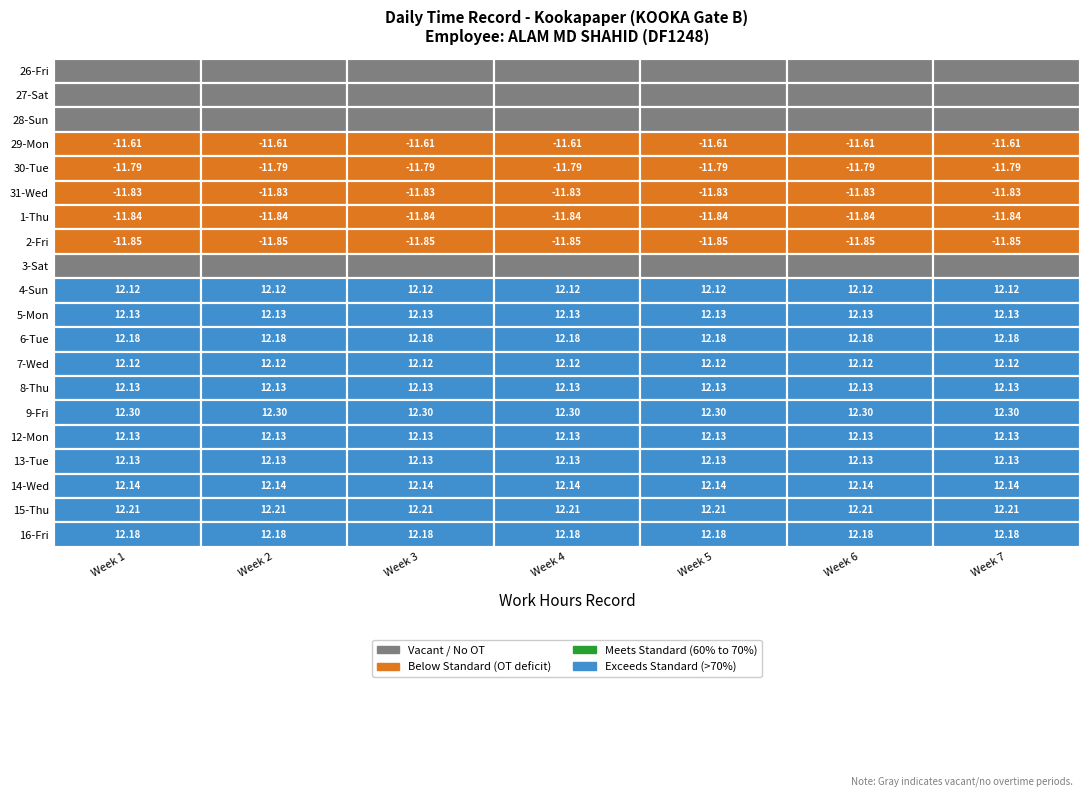

What is the spread (max minus min) of values at 1?

24.1